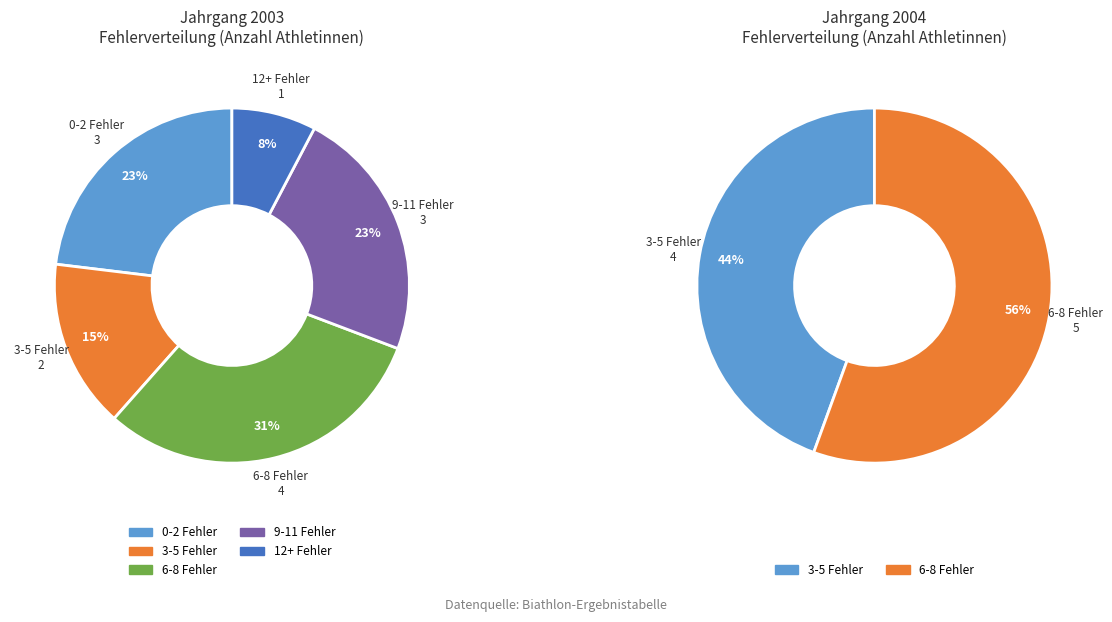

To the nearest percent, what is the combined percentage of 2003 and 2004?

100%